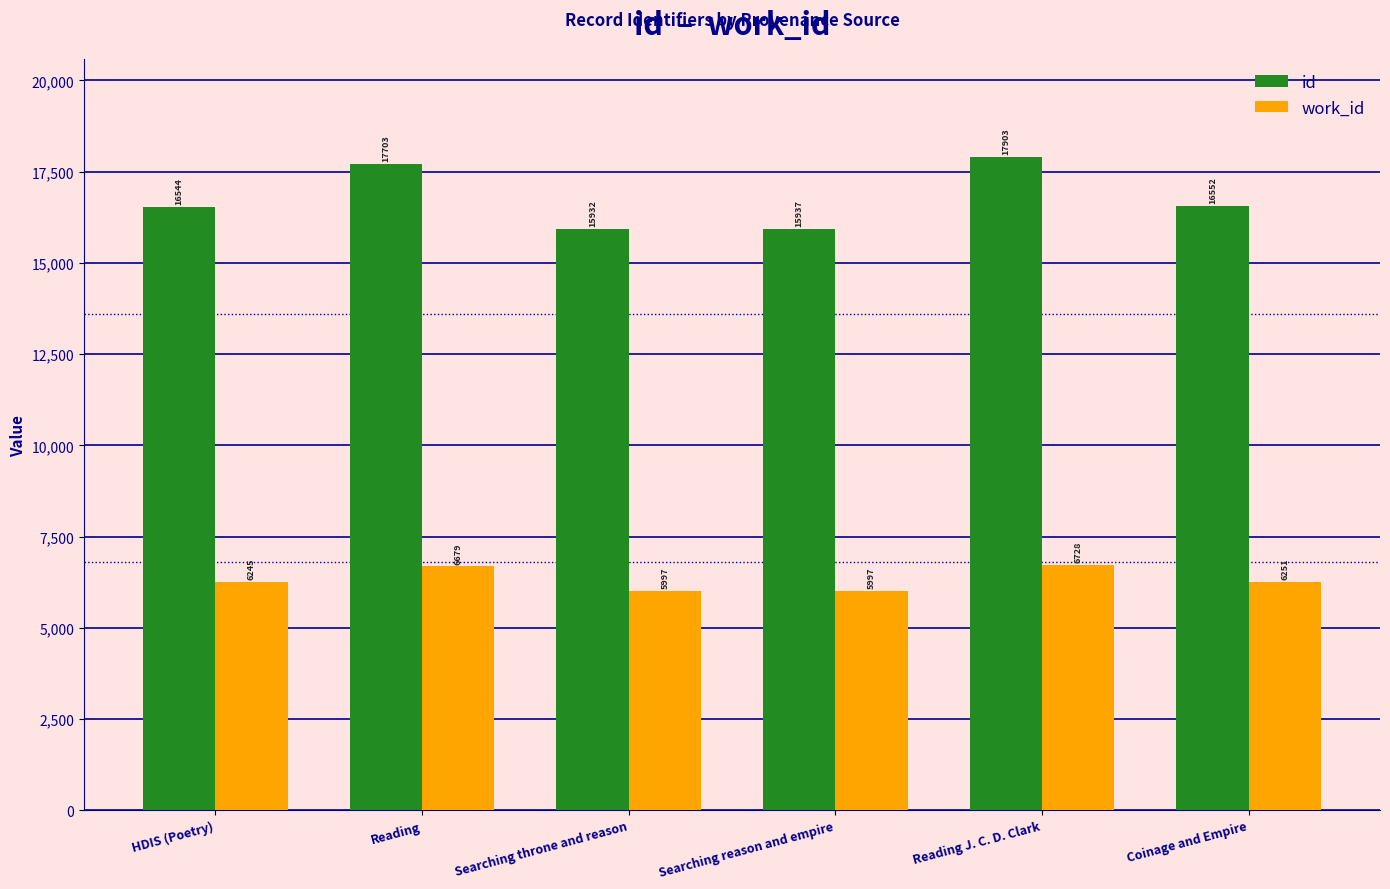

Reading left to right, extract all data points from this chart.

id: 16544	17703	15932	15937	17903	16552
work_id: 6245	6679	5997	5997	6728	6251